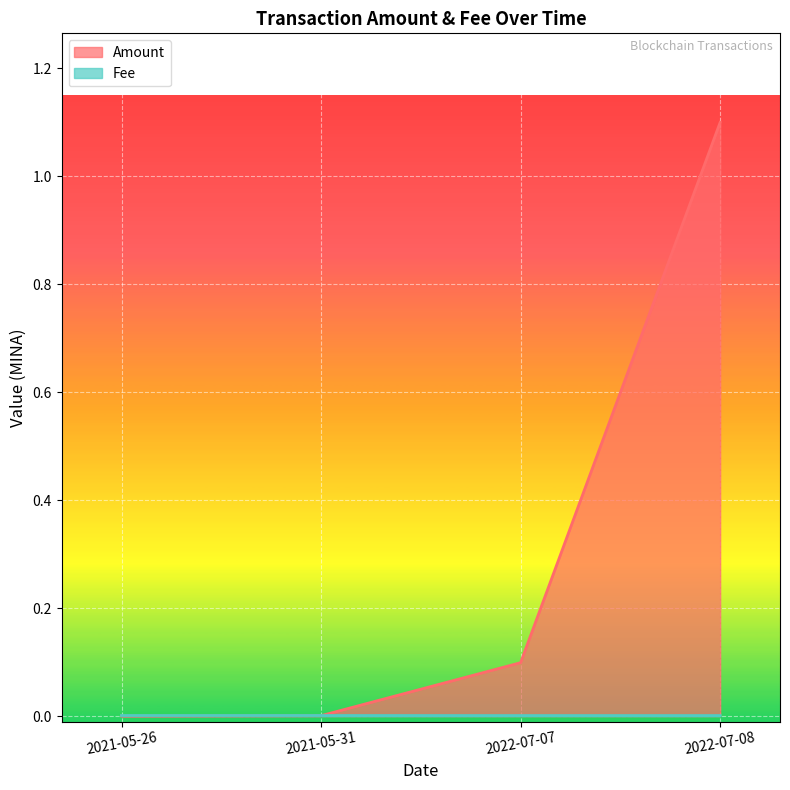

Between 2021-05-31 and 2021-05-26, which is larger?

2021-05-31